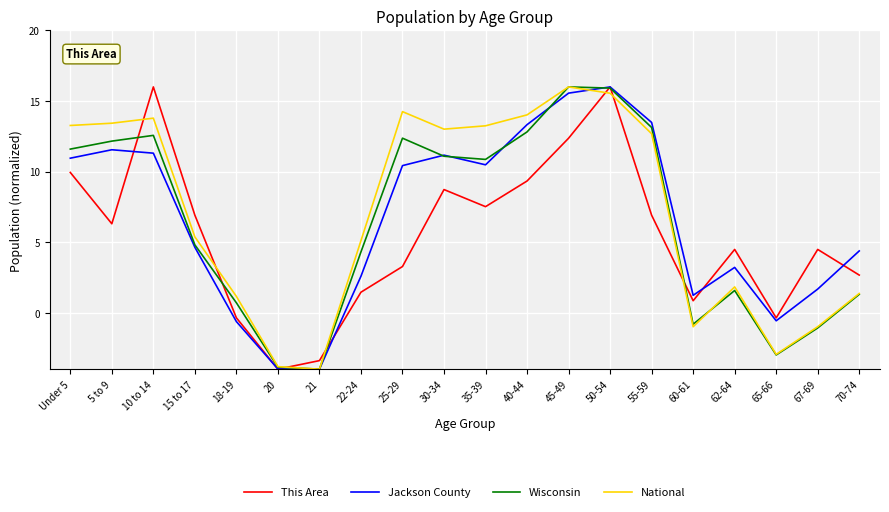

Is this an area chart (filled region under the line)?

No